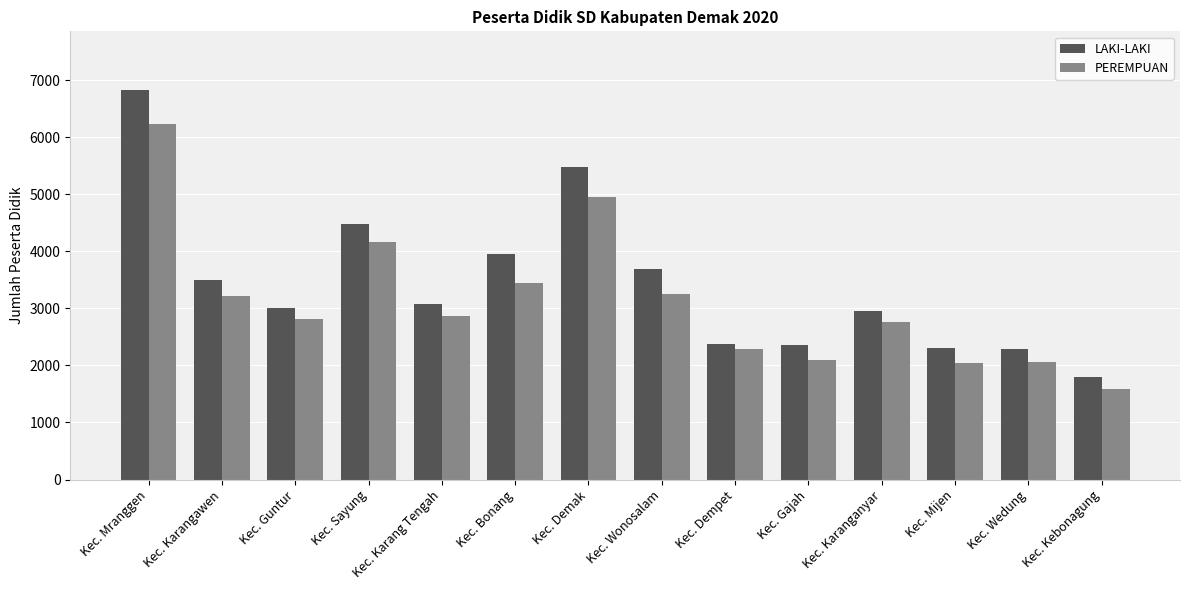

What is the difference between the PEREMPUAN values at Kec. Kebonagung and Kec. Gajah?

514